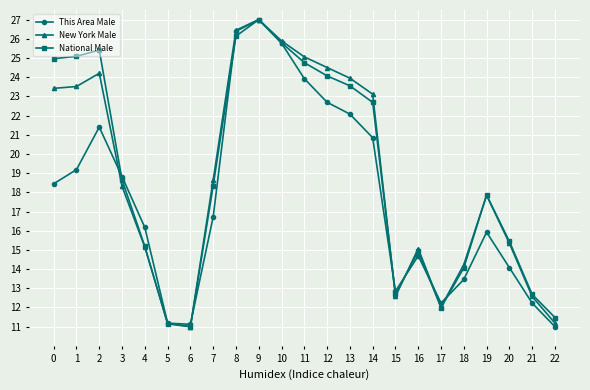

Between 0 and 11, which series saw the biggest shift?

This Area Male